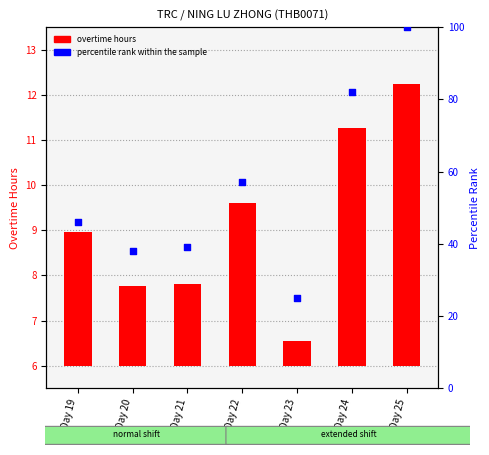

Which series contains the lowest Y value?

overtime hours